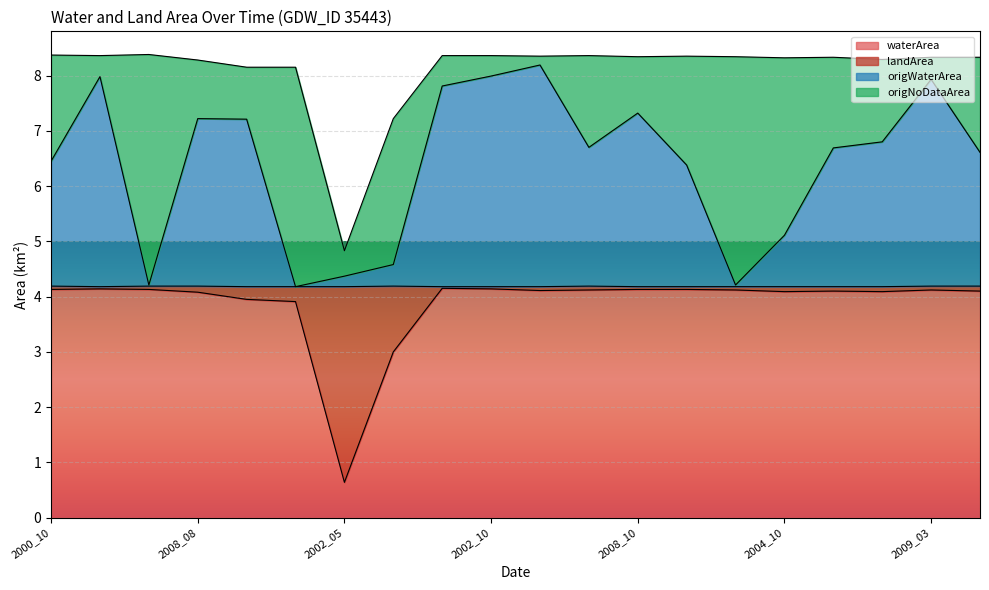

Which category has the lowest value in the waterArea series?

2002_05